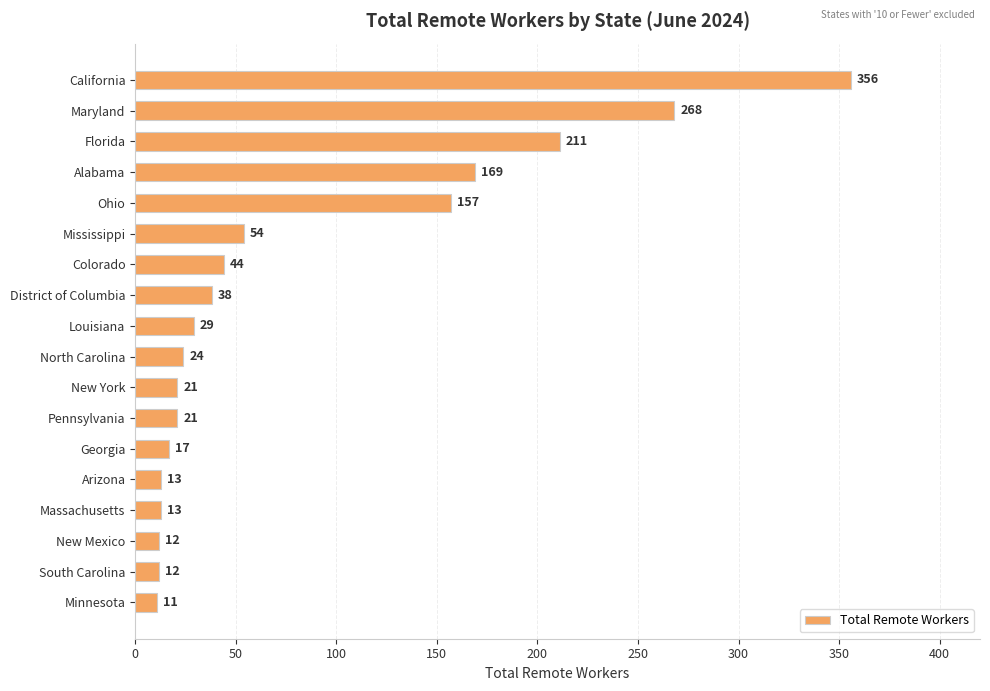

What is the value of the 9th bar from the top?

29